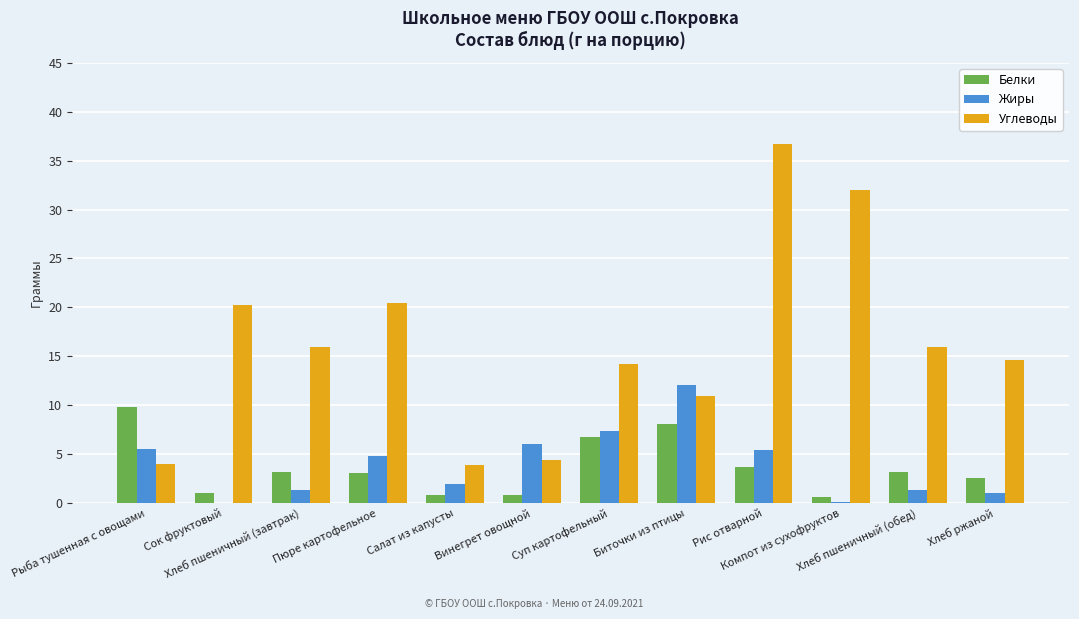

What is the sum of all Жиры values?

46.9